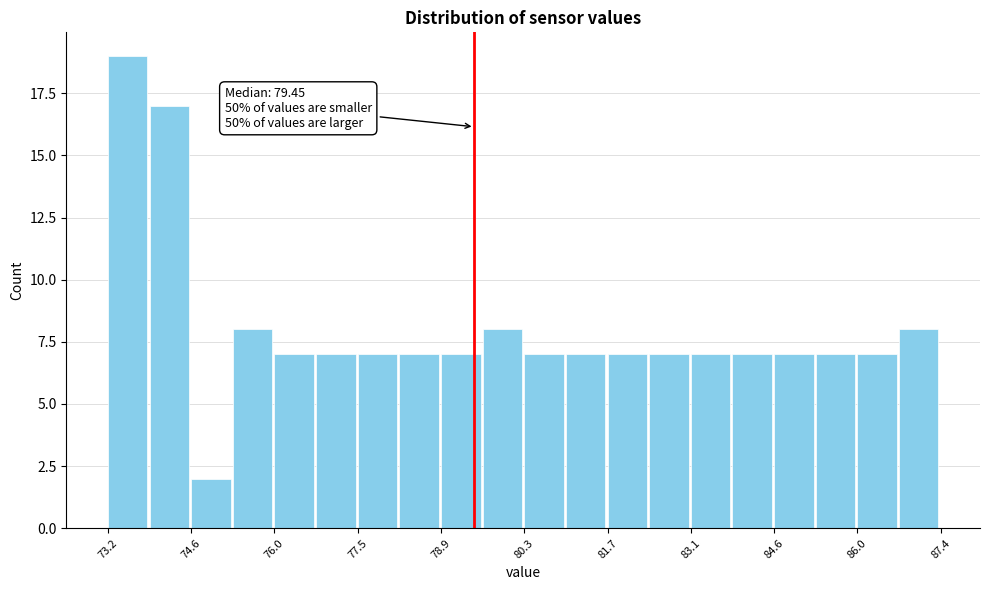

Around what value on the x-axis is the tallest bar? Give the approximate position of its centre, as read against the axis.

73.6